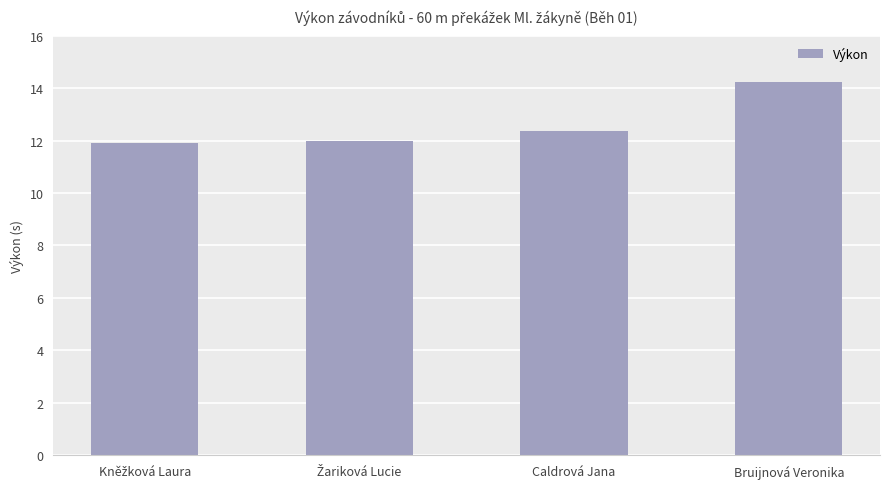

What is the label of the 2nd bar from the right?

Caldrová Jana